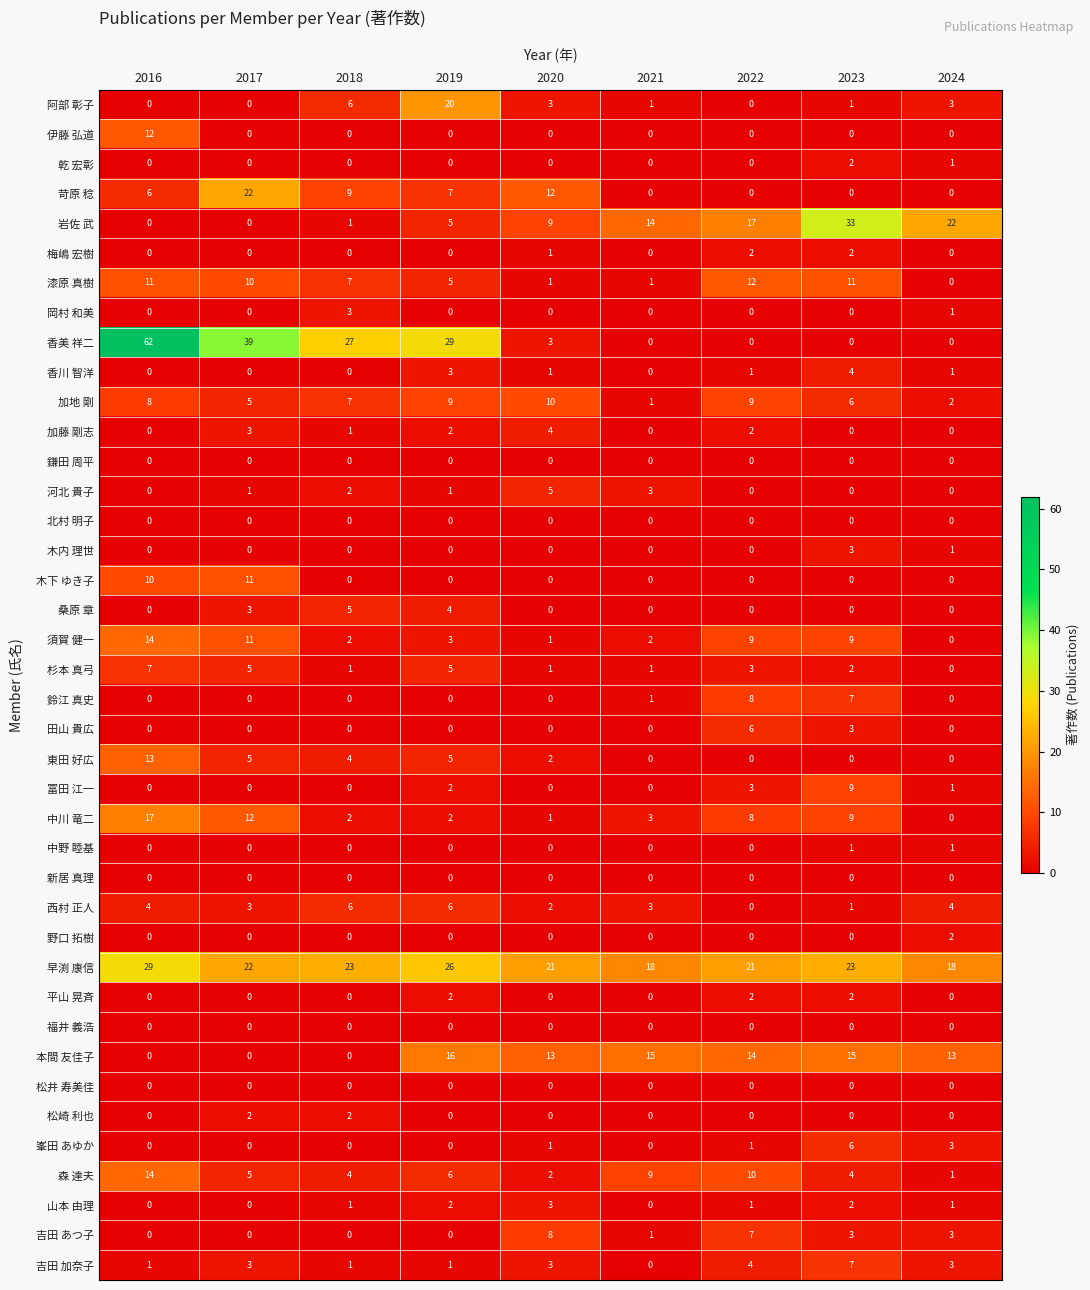

Which label corresponds to the largest value in the chart?

2016